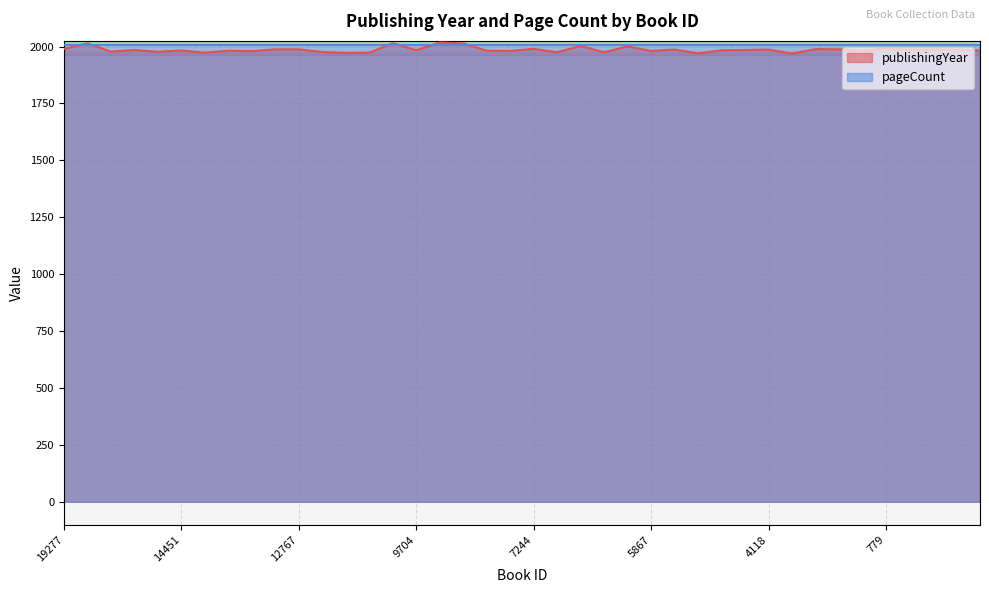

What position from the right is 9754?

26